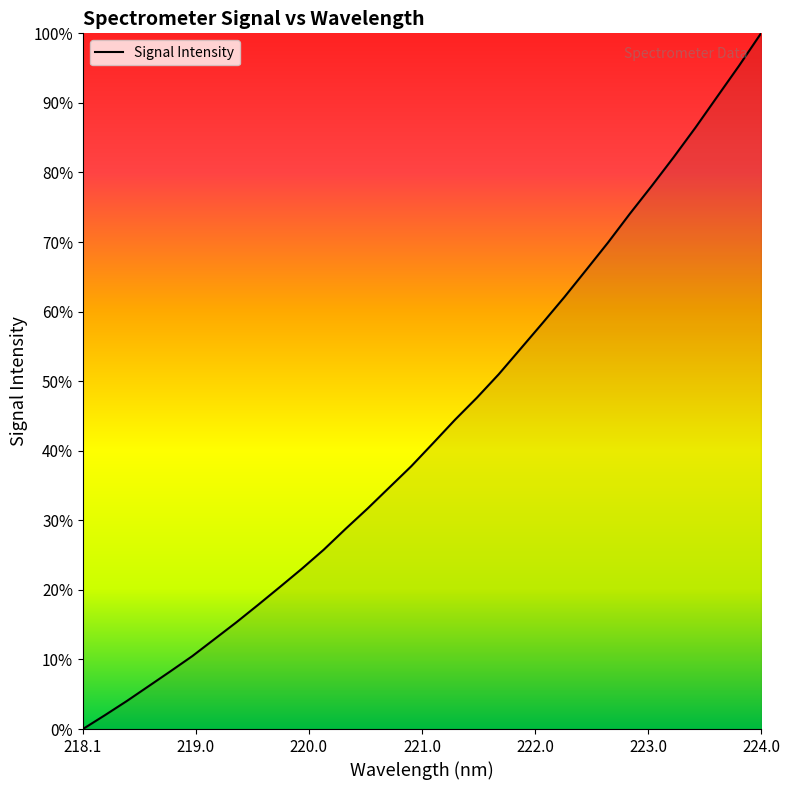

What is the average value?

43.2